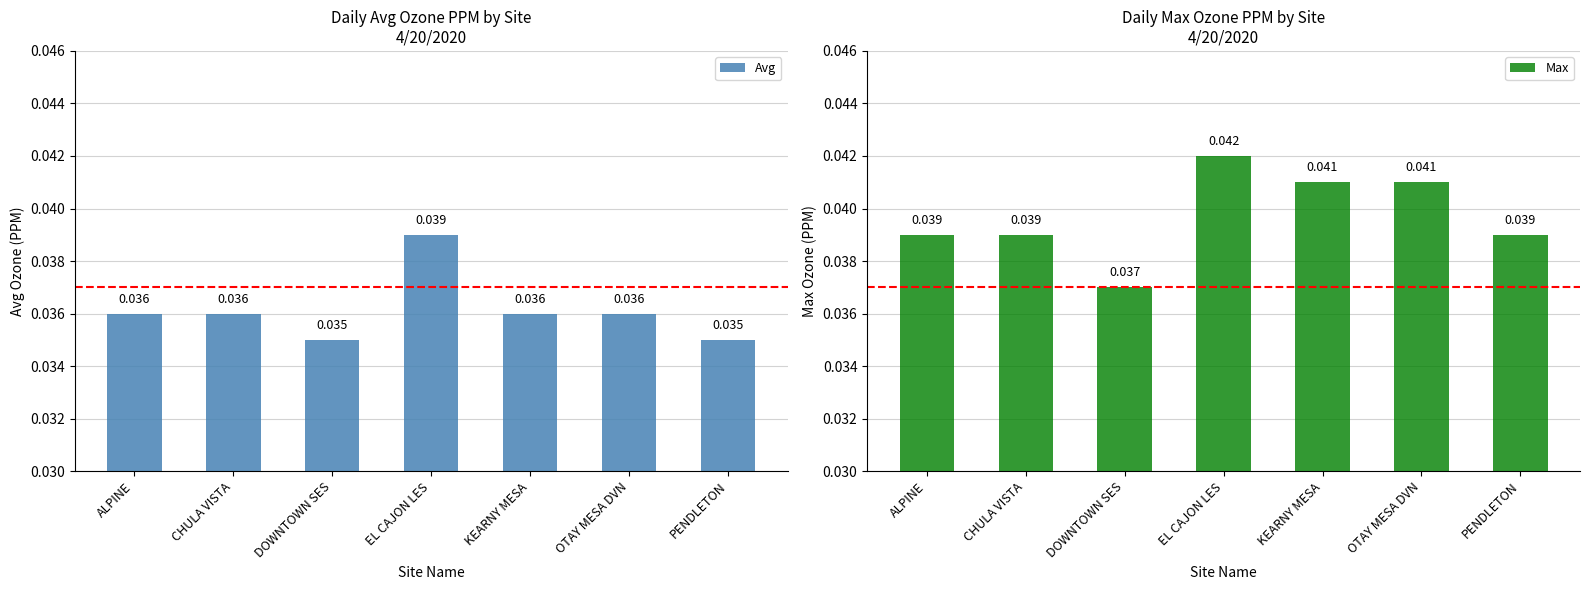

Are the bars grouped side by side (vs. stacked)?

Yes